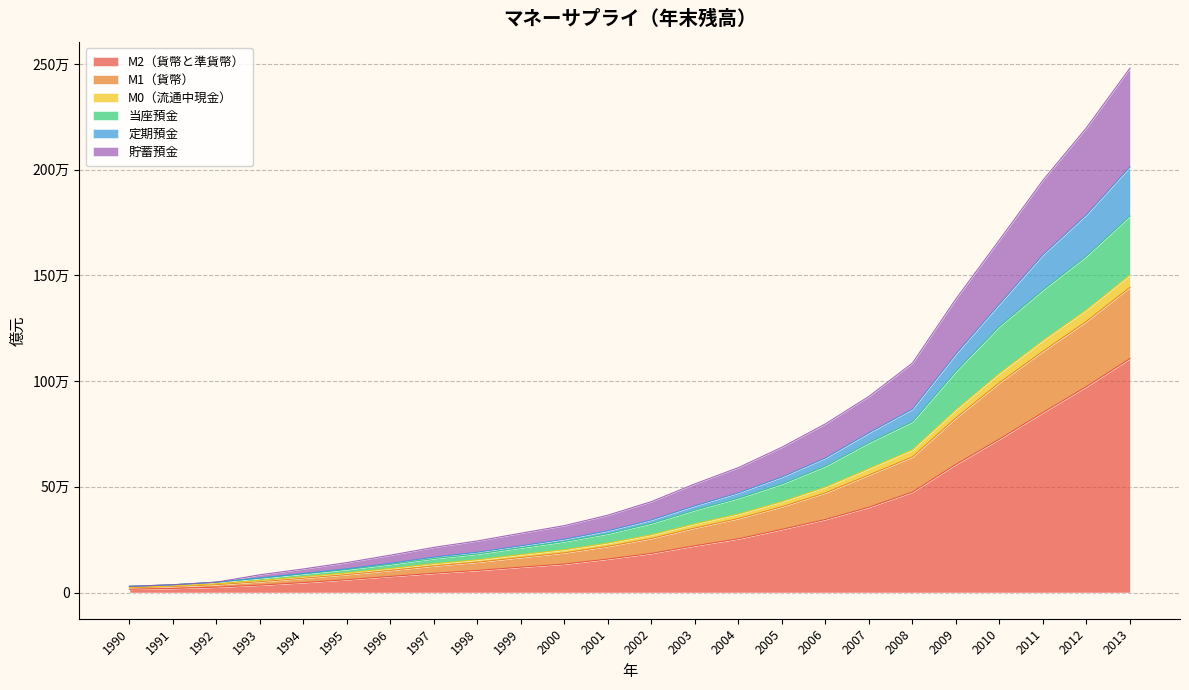

What is the difference between the highest and lowest values at 2002?

245108.1